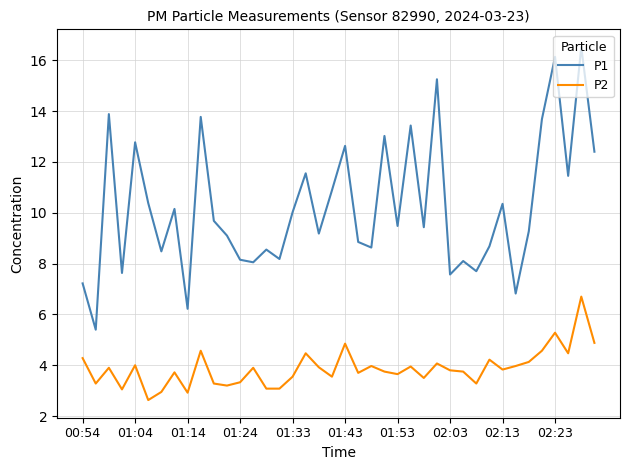

List the series in order of their overall mean, lowest first.

P2, P1